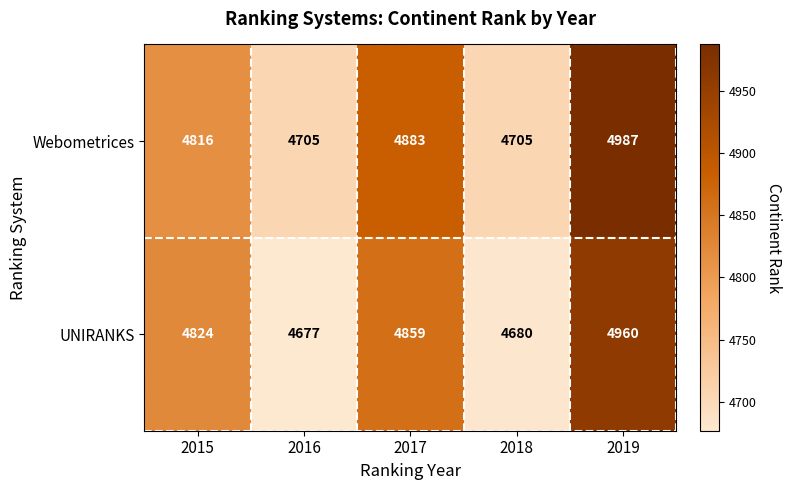

Read the UNIRANKS value at 2015.

4824